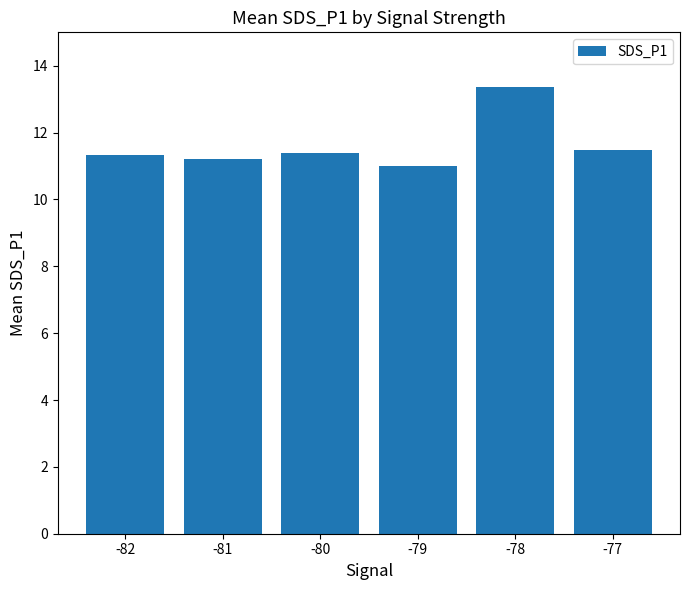

Count the number of categories in the chart.

6